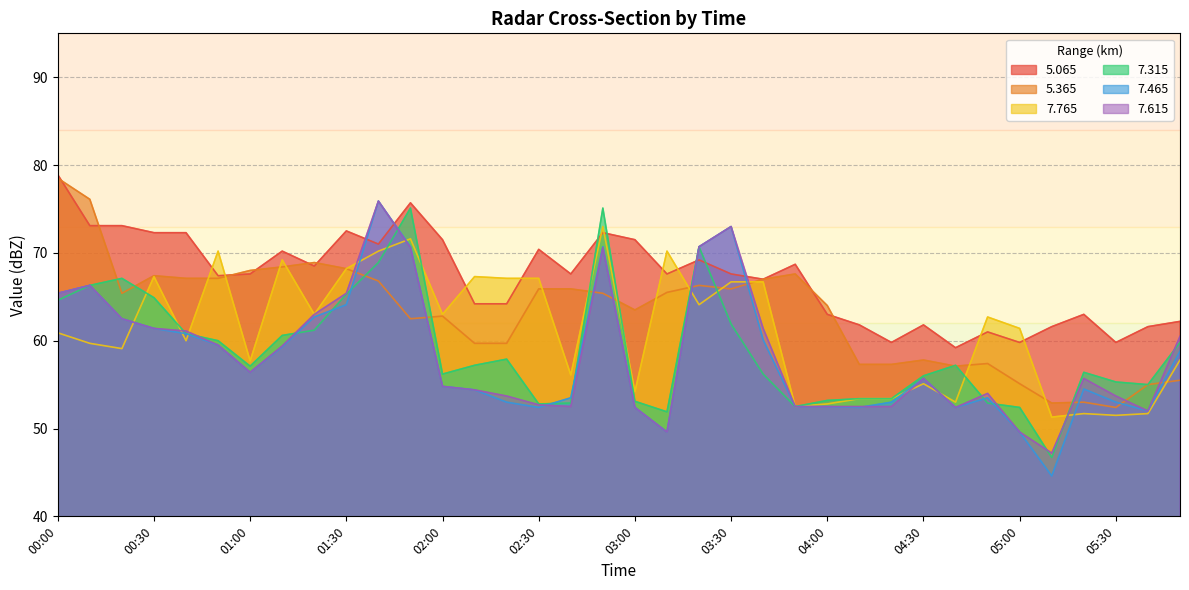

How many interior local valleys does the   5.065 series have?

10